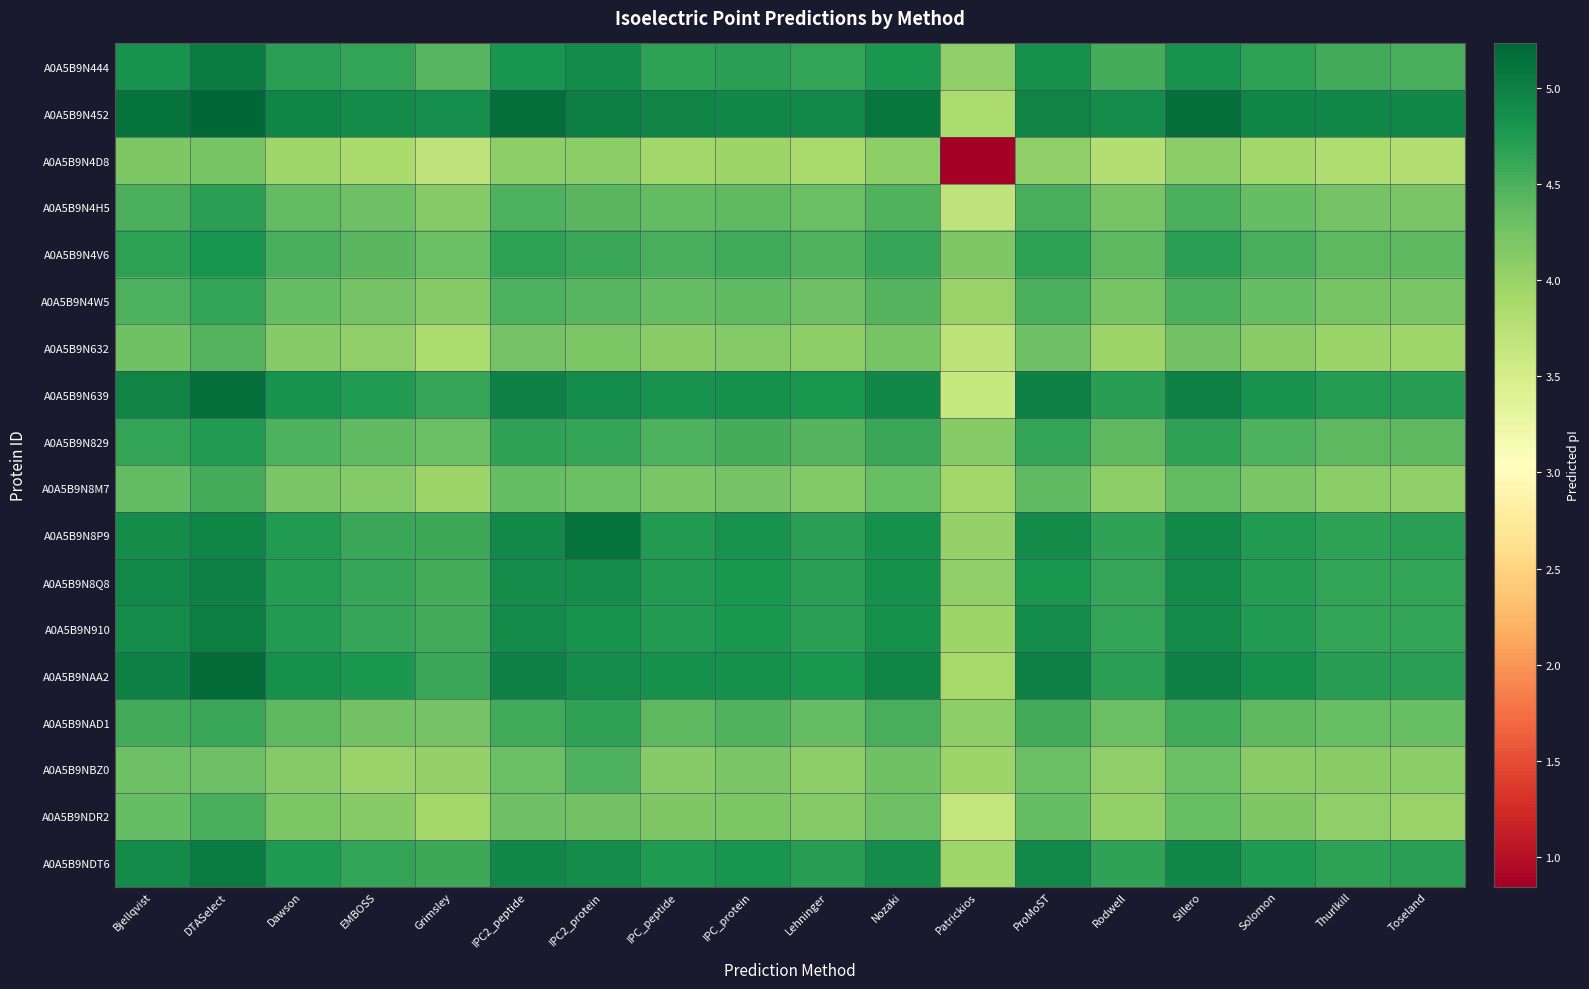

How many series are shown in this chart?

18